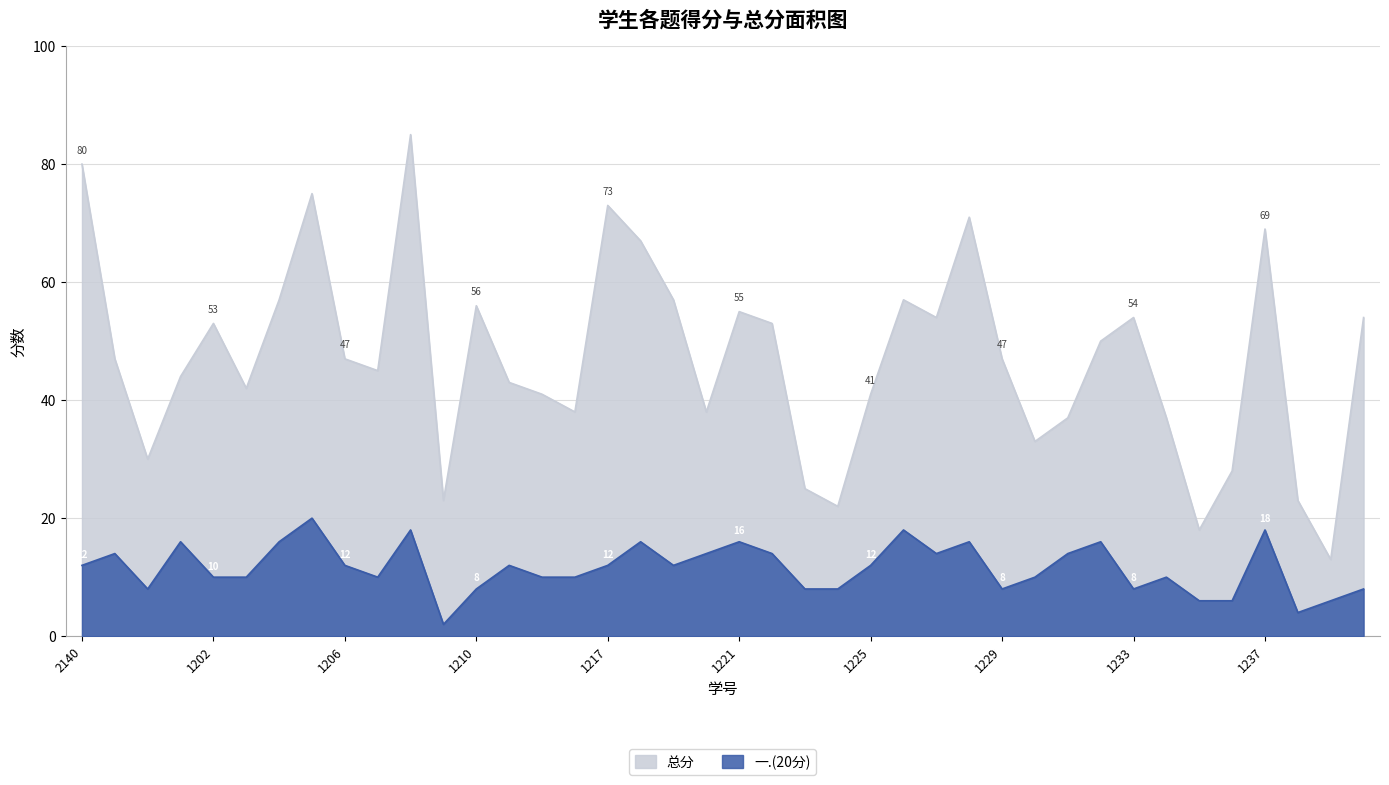

List the series in order of their peak value, lowest first.

一.(20分), 总分